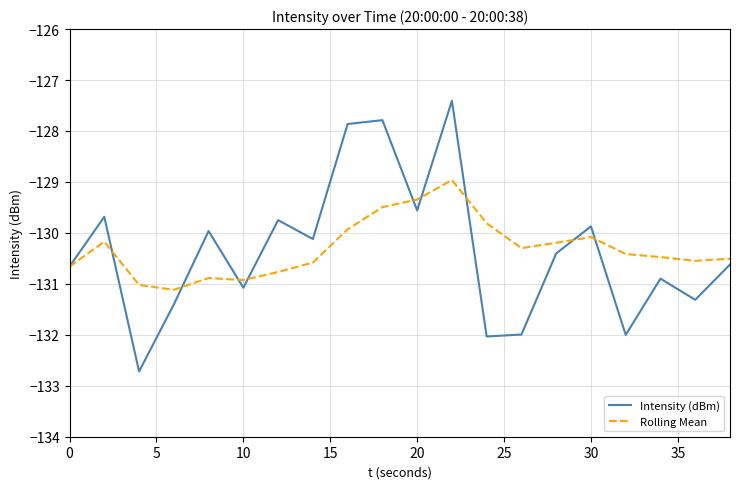

Rank the series by their maximum value, from highest to lowest.

Intensity (dBm), Rolling Mean